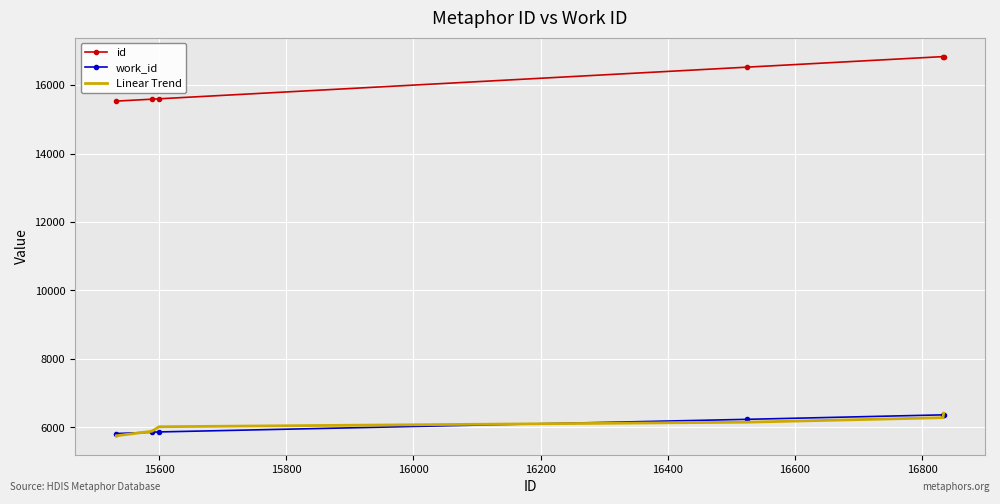

What is the lowest value of the id series?

15533.0